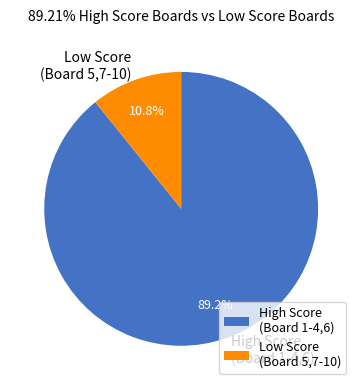

How many segments does this pie chart have?

2